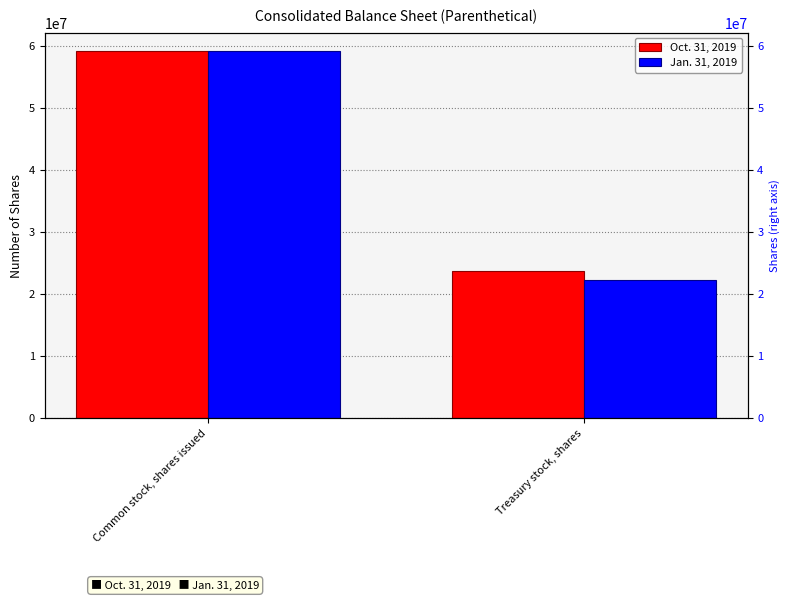

What are all the series names shown in the legend?

Oct. 31, 2019, Jan. 31, 2019